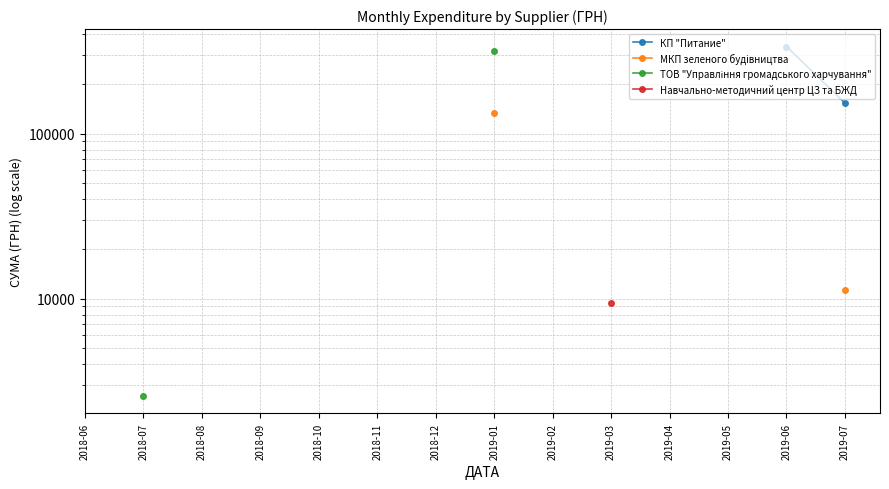

Rank the categories by КП "Питание" value from lowest to highest.

2019-07, 2018-06, 2018-07, 2018-08, 2018-09, 2018-10, 2018-11, 2018-12, 2019-01, 2019-02, 2019-03, 2019-04, 2019-05, 2019-06